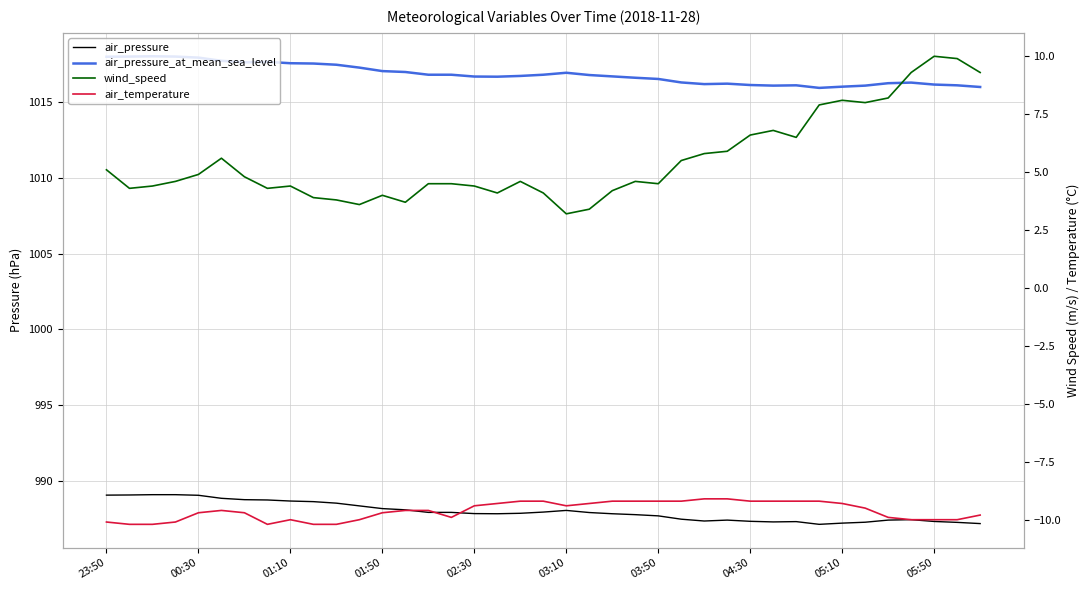

The value of air_pressure_at_mean_sea_level at 04:30 is 1630.1. True or false?

False